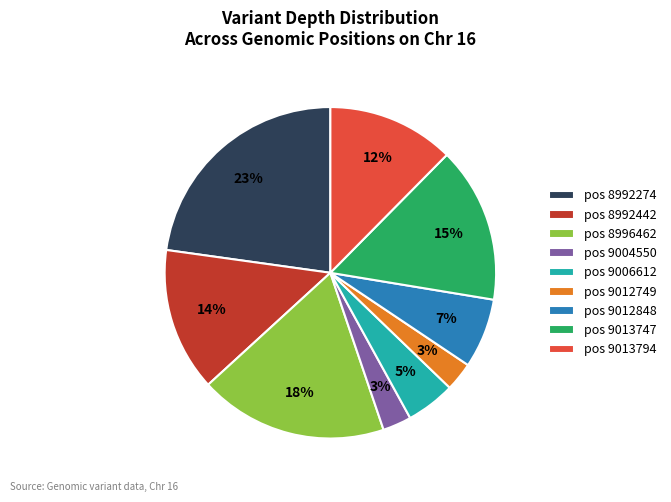

True or false: pos 8992274 accounts for 23% of the total.

True